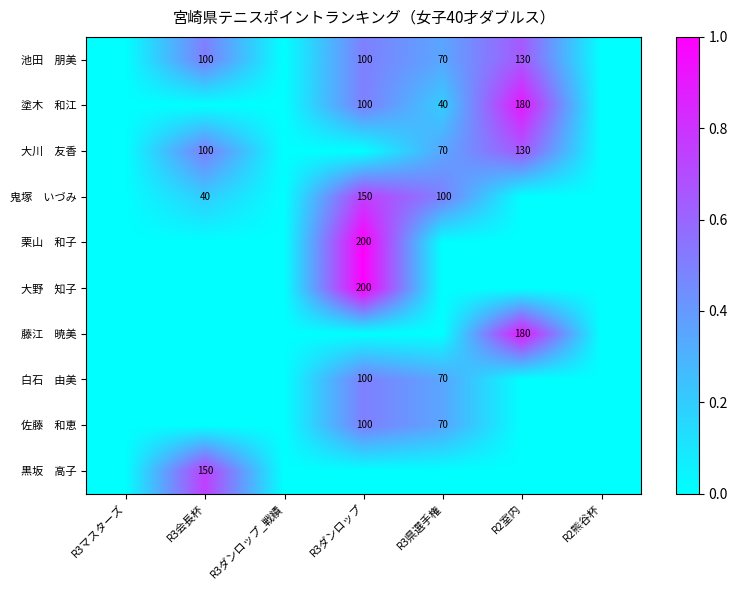

Which label corresponds to the smallest value in the chart?

R3マスターズ